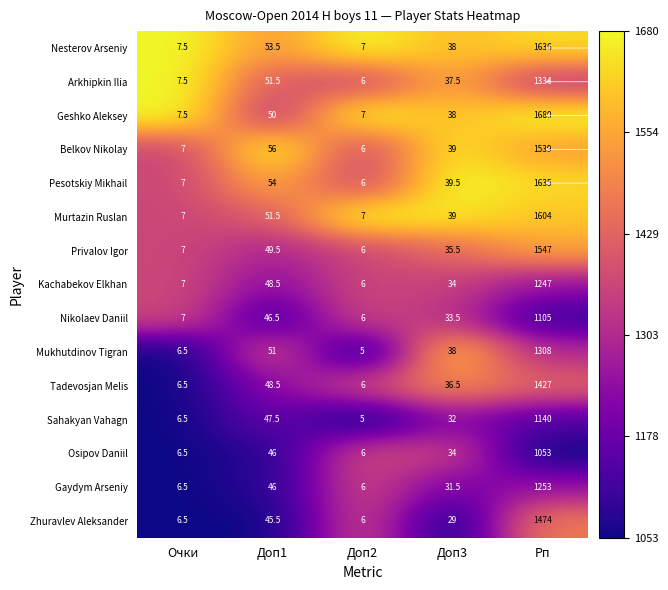

The Osipov Daniil series shows 6.5 at Очки. True or false?

True